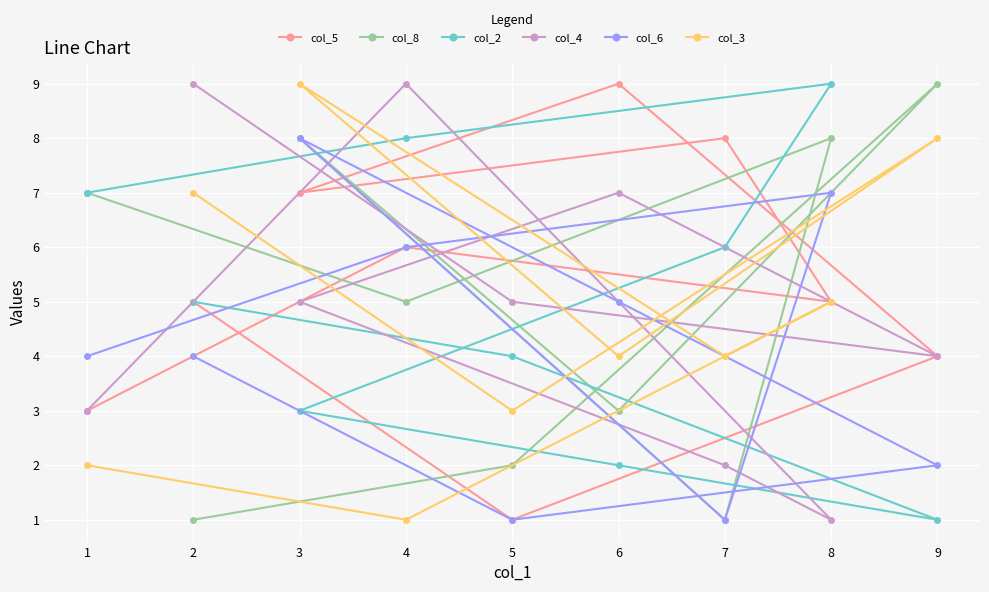

What is the sum of the col_4 values at 1 and 6?

10